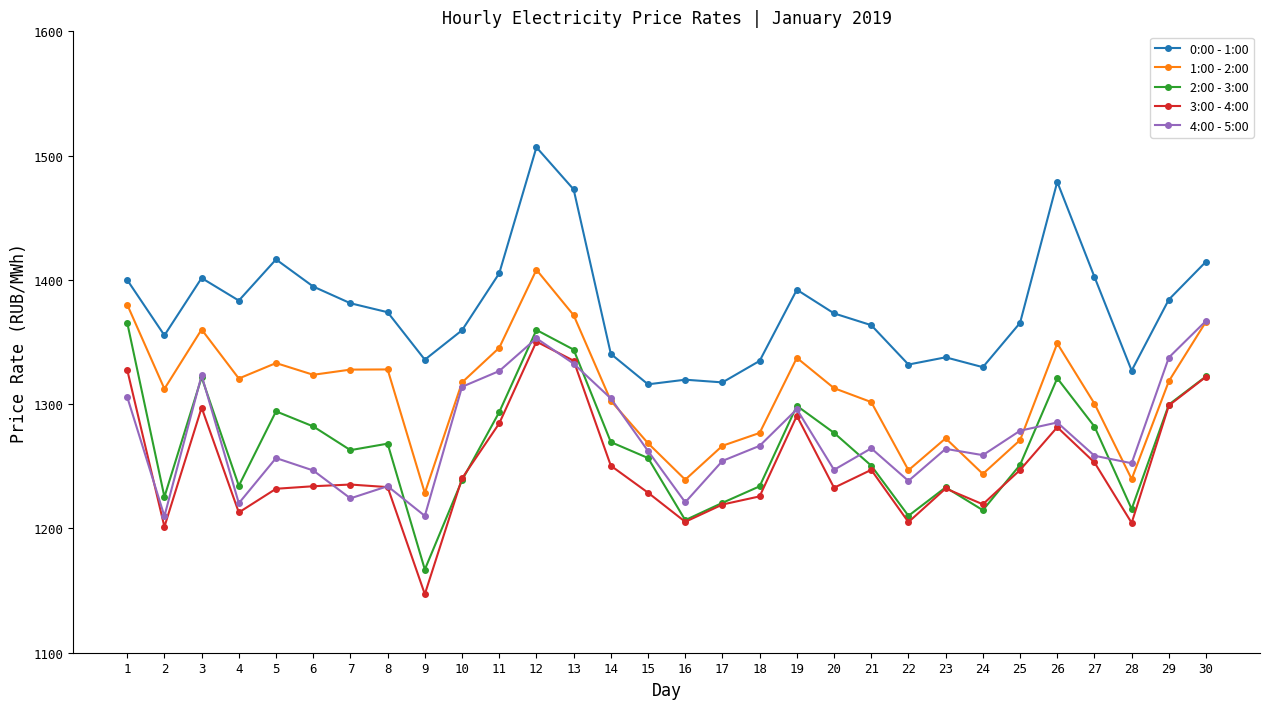

What is the value of the 4:00 - 5:00 point at the 7th from the left?

1224.2